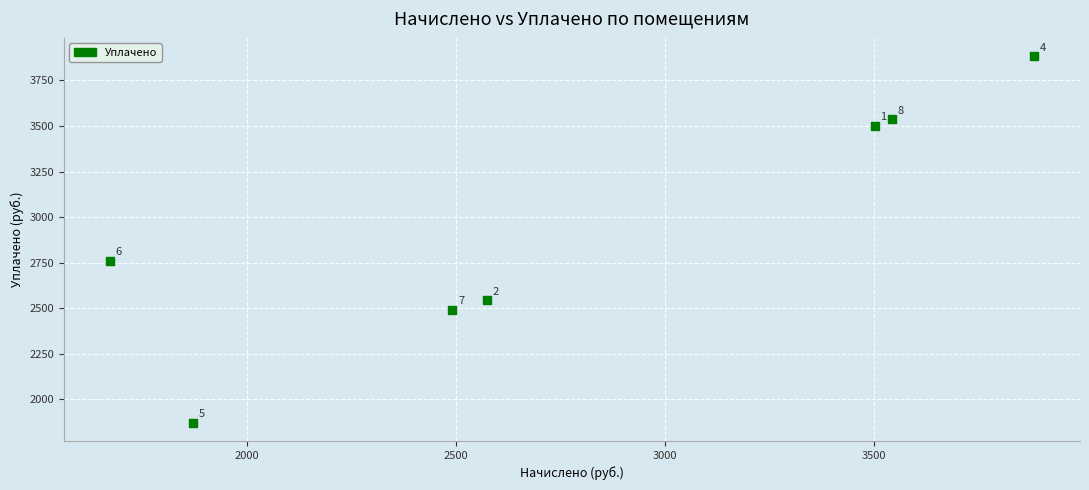

What is the average Y value?

2941.3